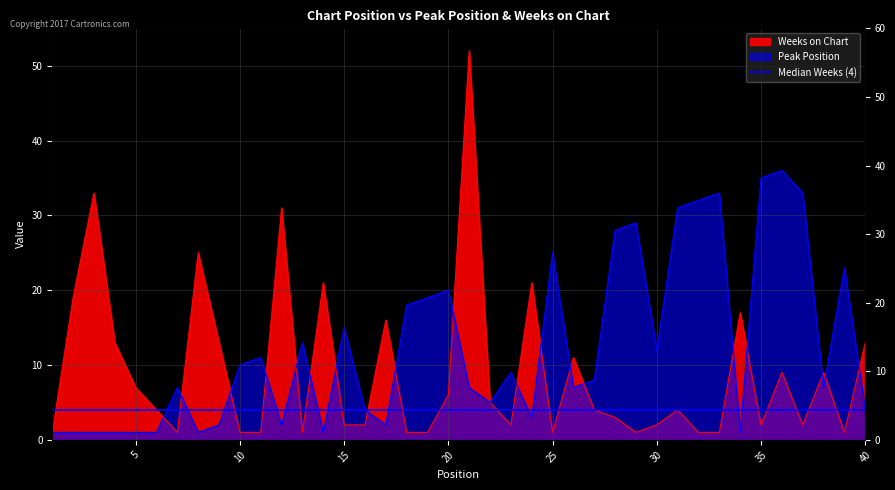

True or false: Peak Position has a value of 18 at 18.

True